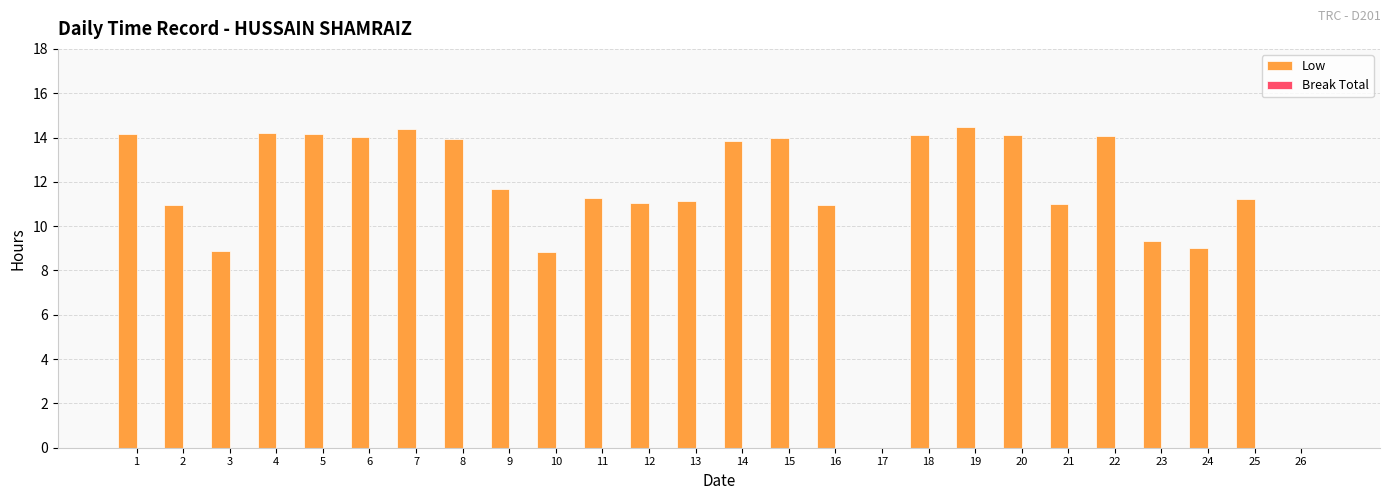

What is the maximum value shown in the chart?

14.5